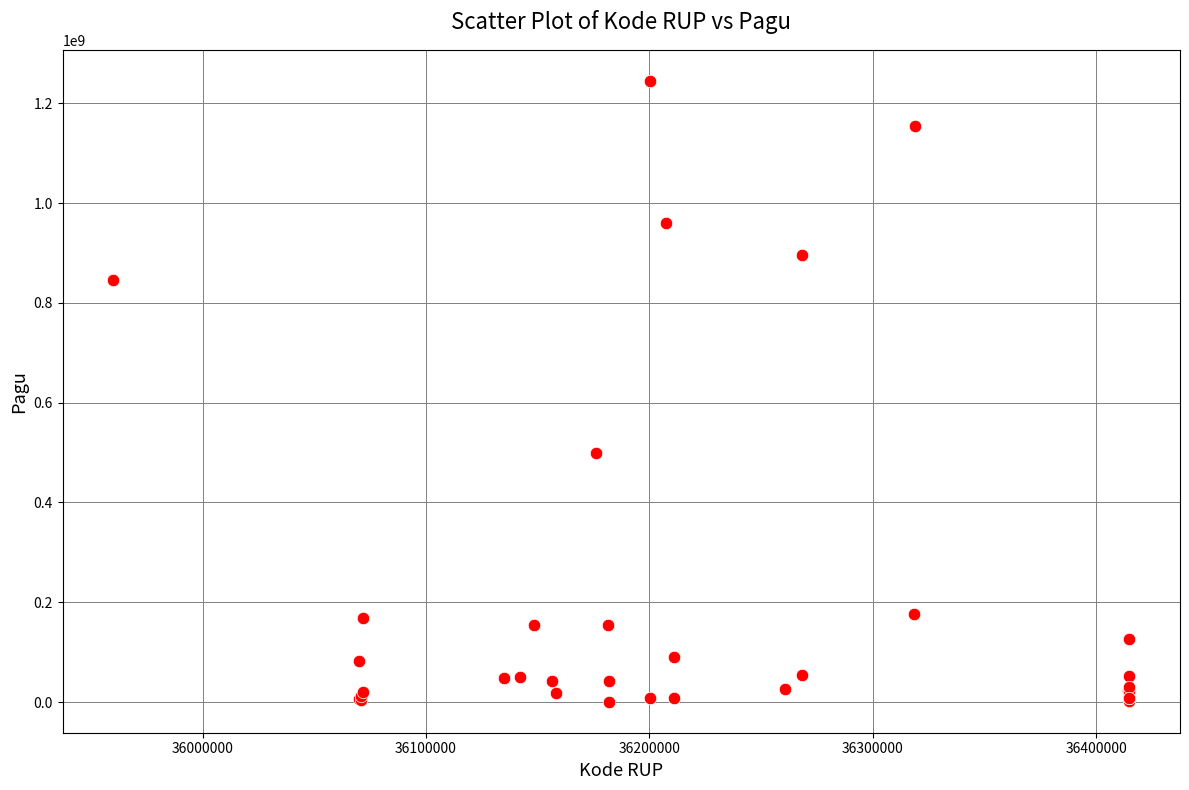

What Y value in the scatter plot is closest to 622840000?

499932000